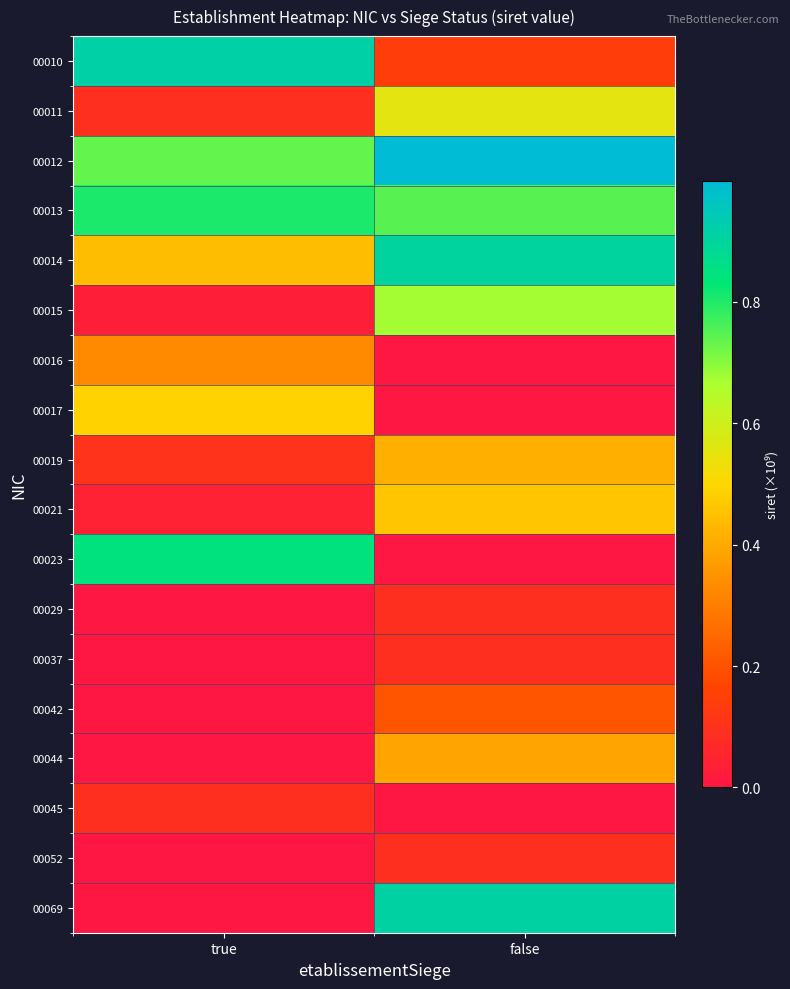

Count the number of data series in this chart.

18